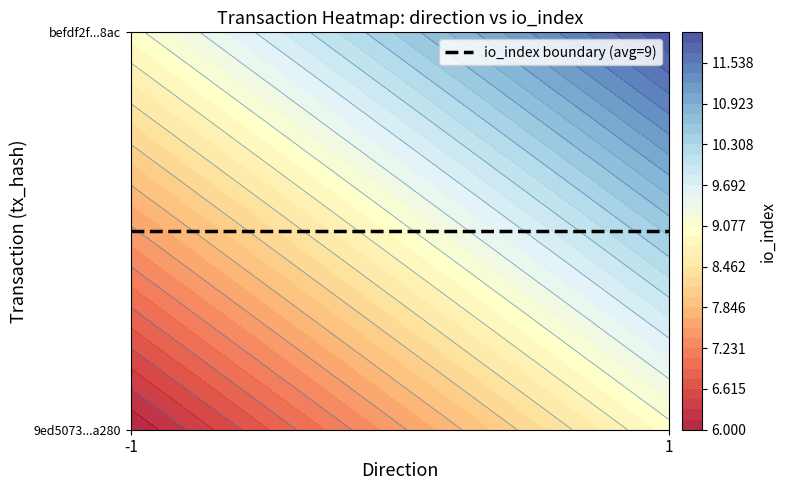

What is the maximum value for befdf2f8be8f058e6233896bfb8da0a399fc8ac?

12